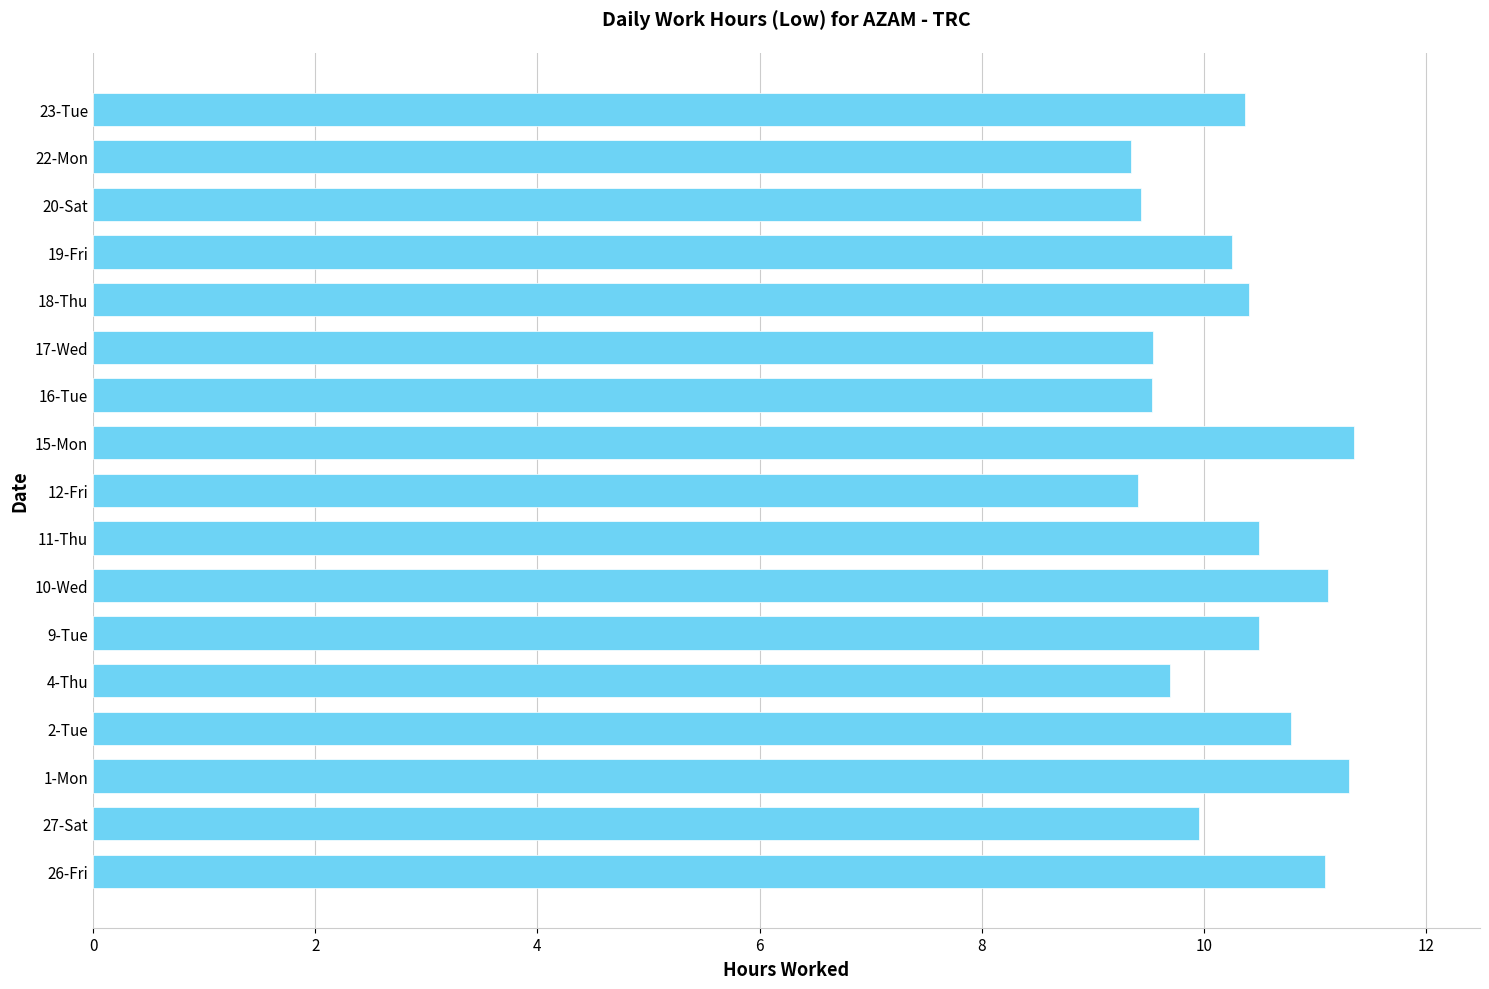

What is the minimum value shown in the chart?

9.3